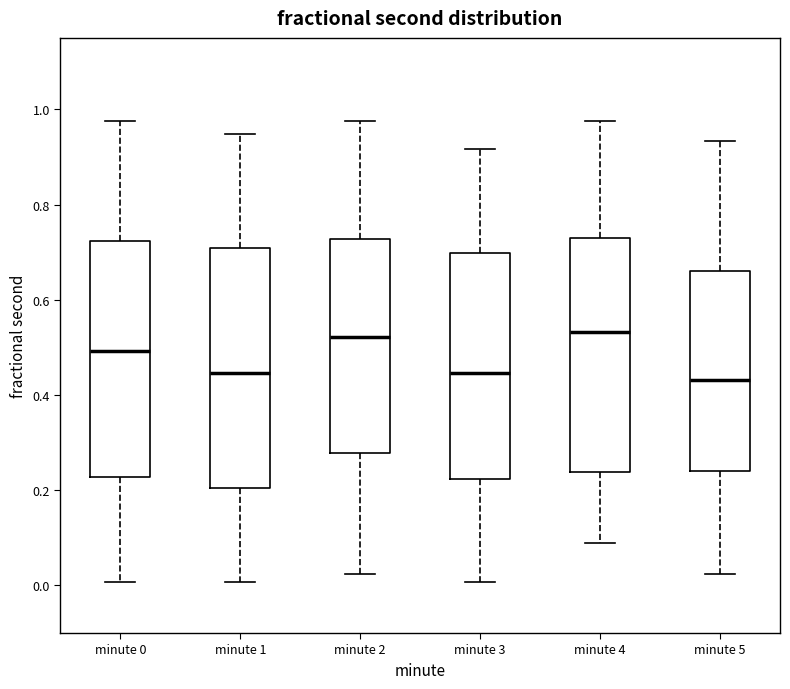

Where is the upper edge of the box for minute 5 on the y-axis? The values are not printed on the chart, so give them approximately, as read against the axis.

0.66